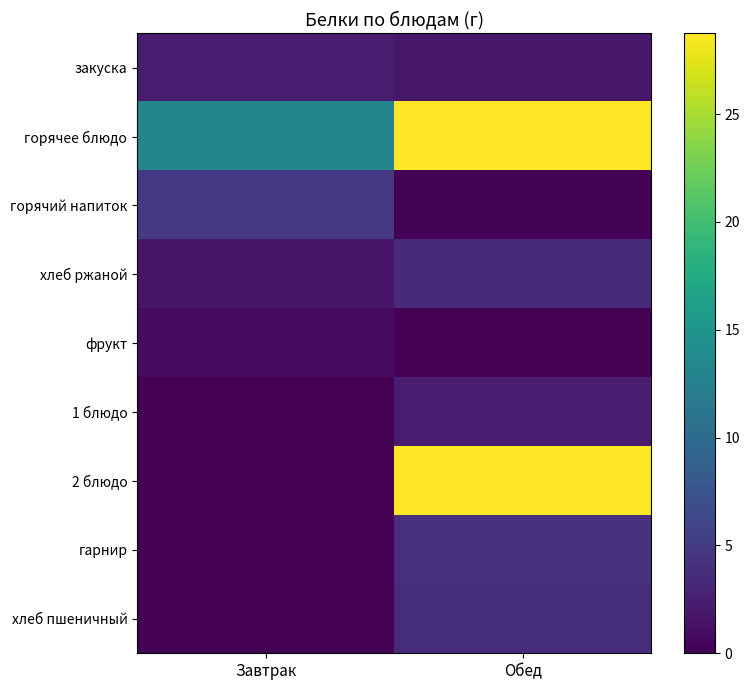

Between Обед and Завтрак, which is larger?

Завтрак